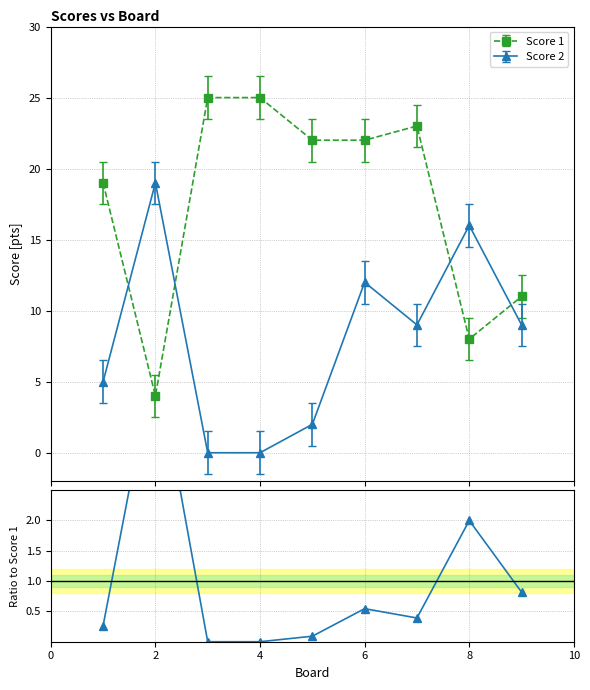

True or false: Score 2 has more than 1 interior local peaks.

True